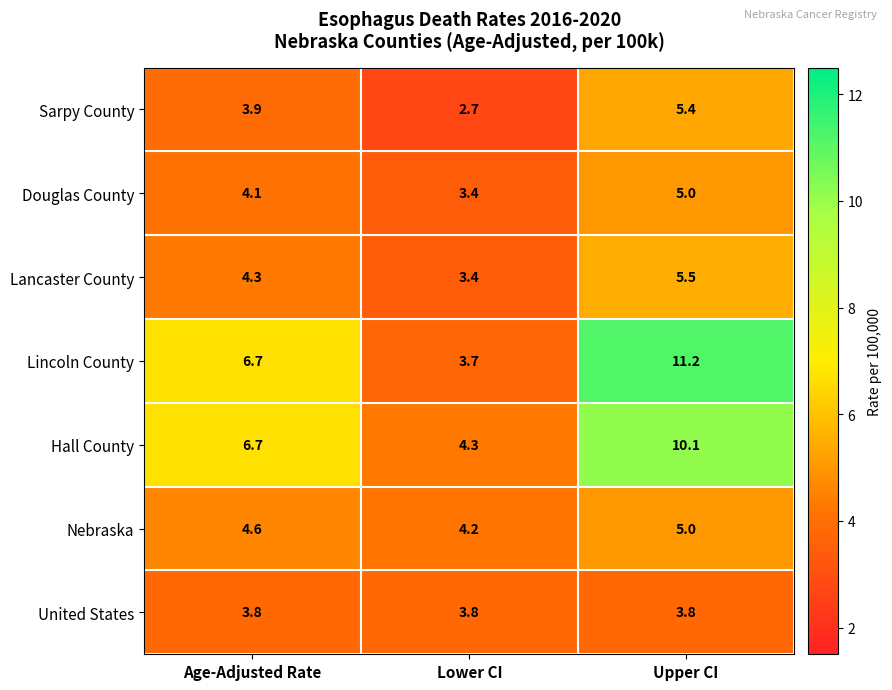

Which series changed the most between Age-Adjusted Rate and Upper CI?

Lincoln County